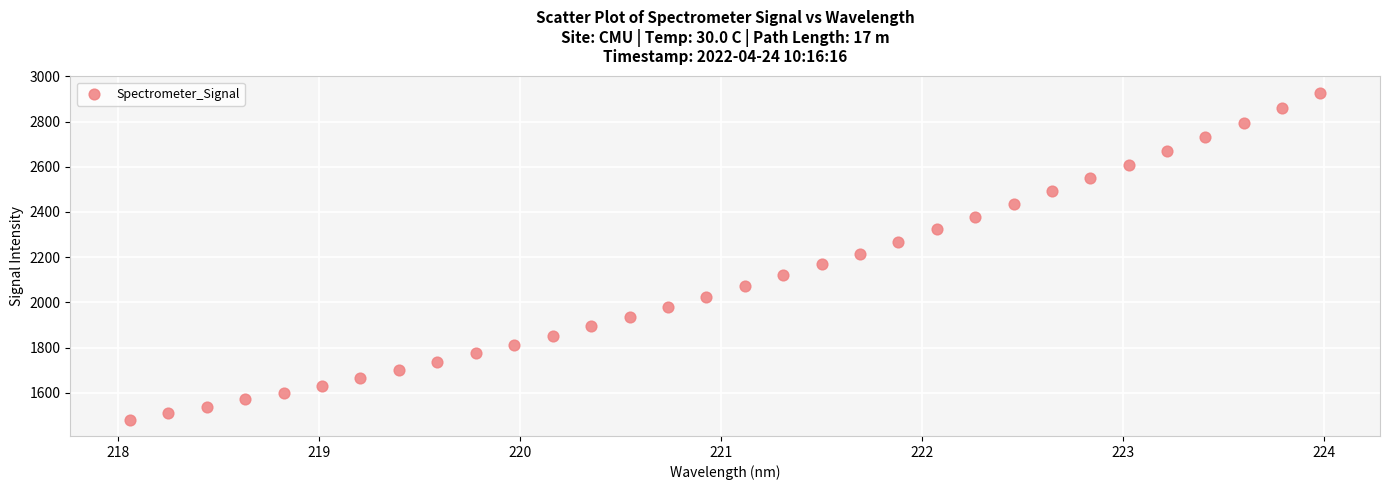

What is the range of X values (max minus min)?

5.9